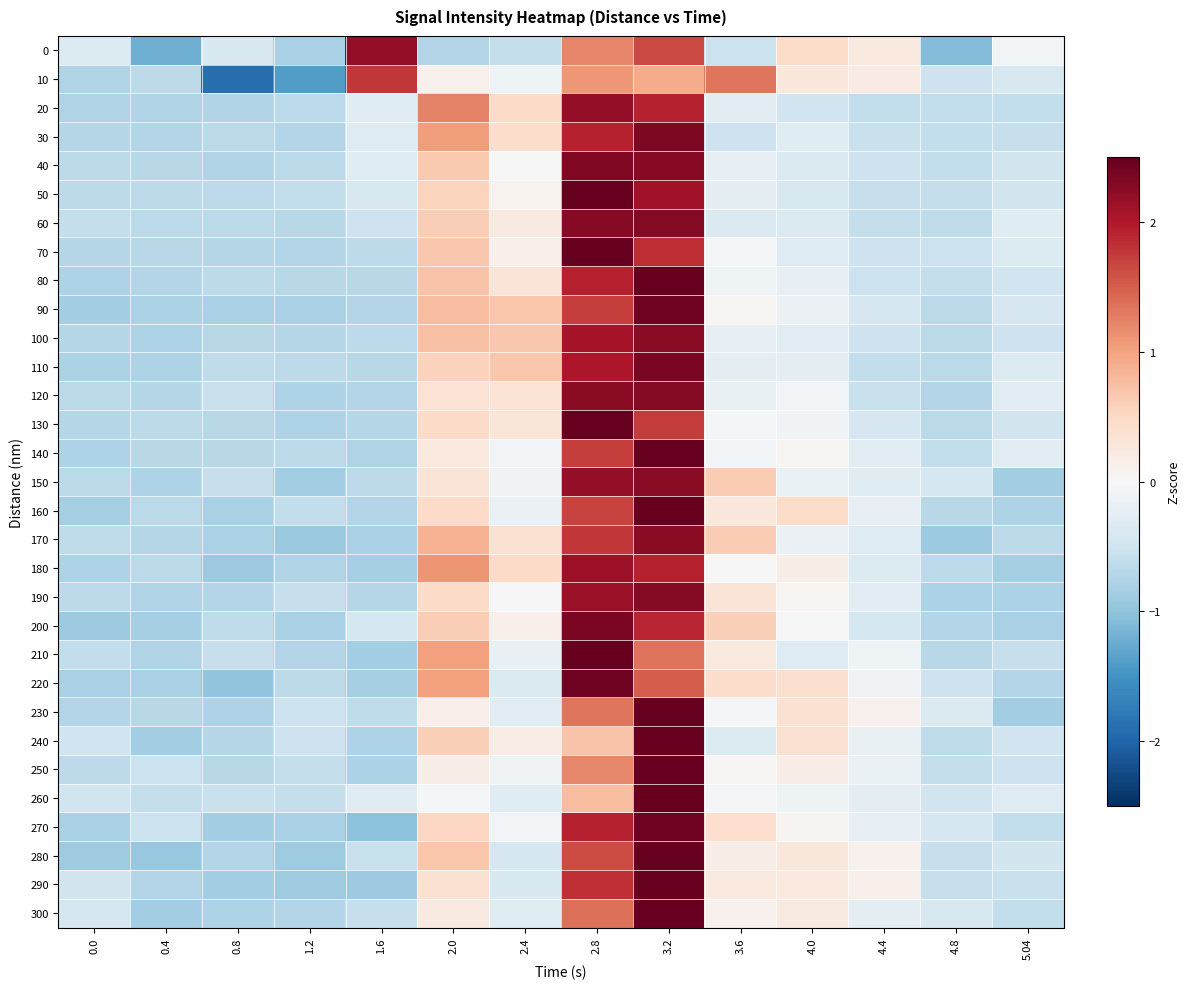

Reading left to right, extract all data points from this chart.

0: 0.0=-0.3	0.4=-1.2	0.8=-0.4	1.2=-0.8	1.6=2.2	2.0=-0.7	2.4=-0.6	2.8=1.2	3.2=1.6	3.6=-0.5	4.0=0.5	4.4=0.2	4.8=-1.1	5.04=-0.1
10: 0.0=-0.7	0.4=-0.6	0.8=-1.9	1.2=-1.4	1.6=1.8	2.0=0.1	2.4=-0.1	2.8=1.1	3.2=0.9	3.6=1.3	4.0=0.3	4.4=0.2	4.8=-0.5	5.04=-0.4
20: 0.0=-0.8	0.4=-0.8	0.8=-0.8	1.2=-0.7	1.6=-0.3	2.0=1.2	2.4=0.5	2.8=2.2	3.2=1.9	3.6=-0.3	4.0=-0.5	4.4=-0.6	4.8=-0.6	5.04=-0.6
30: 0.0=-0.7	0.4=-0.7	0.8=-0.7	1.2=-0.7	1.6=-0.3	2.0=1.0	2.4=0.4	2.8=1.9	3.2=2.3	3.6=-0.5	4.0=-0.3	4.4=-0.6	4.8=-0.6	5.04=-0.6
40: 0.0=-0.7	0.4=-0.7	0.8=-0.8	1.2=-0.7	1.6=-0.3	2.0=0.7	2.4=-0.0	2.8=2.3	3.2=2.3	3.6=-0.2	4.0=-0.4	4.4=-0.5	4.8=-0.6	5.04=-0.5
50: 0.0=-0.6	0.4=-0.7	0.8=-0.7	1.2=-0.6	1.6=-0.4	2.0=0.6	2.4=0.1	2.8=2.5	3.2=2.1	3.6=-0.2	4.0=-0.4	4.4=-0.6	4.8=-0.6	5.04=-0.5
60: 0.0=-0.6	0.4=-0.7	0.8=-0.7	1.2=-0.7	1.6=-0.5	2.0=0.6	2.4=0.2	2.8=2.3	3.2=2.3	3.6=-0.4	4.0=-0.4	4.4=-0.6	4.8=-0.6	5.04=-0.3
70: 0.0=-0.7	0.4=-0.7	0.8=-0.7	1.2=-0.7	1.6=-0.7	2.0=0.7	2.4=0.1	2.8=2.6	3.2=1.9	3.6=-0.1	4.0=-0.3	4.4=-0.5	4.8=-0.5	5.04=-0.3
80: 0.0=-0.8	0.4=-0.7	0.8=-0.6	1.2=-0.7	1.6=-0.7	2.0=0.7	2.4=0.3	2.8=1.9	3.2=2.5	3.6=-0.1	4.0=-0.2	4.4=-0.5	4.8=-0.6	5.04=-0.5
90: 0.0=-0.9	0.4=-0.8	0.8=-0.8	1.2=-0.8	1.6=-0.7	2.0=0.8	2.4=0.7	2.8=1.7	3.2=2.4	3.6=0.1	4.0=-0.1	4.4=-0.4	4.8=-0.7	5.04=-0.4
100: 0.0=-0.7	0.4=-0.8	0.8=-0.7	1.2=-0.7	1.6=-0.7	2.0=0.7	2.4=0.7	2.8=2.1	3.2=2.3	3.6=-0.2	4.0=-0.3	4.4=-0.5	4.8=-0.7	5.04=-0.5
110: 0.0=-0.8	0.4=-0.8	0.8=-0.6	1.2=-0.7	1.6=-0.7	2.0=0.6	2.4=0.7	2.8=2.0	3.2=2.3	3.6=-0.2	4.0=-0.2	4.4=-0.6	4.8=-0.7	5.04=-0.3
120: 0.0=-0.7	0.4=-0.7	0.8=-0.6	1.2=-0.8	1.6=-0.7	2.0=0.4	2.4=0.3	2.8=2.3	3.2=2.3	3.6=-0.2	4.0=-0.1	4.4=-0.6	4.8=-0.7	5.04=-0.3
130: 0.0=-0.7	0.4=-0.7	0.8=-0.7	1.2=-0.8	1.6=-0.7	2.0=0.5	2.4=0.3	2.8=2.7	3.2=1.8	3.6=-0.0	4.0=-0.1	4.4=-0.4	4.8=-0.7	5.04=-0.5
140: 0.0=-0.8	0.4=-0.7	0.8=-0.7	1.2=-0.6	1.6=-0.7	2.0=0.2	2.4=-0.1	2.8=1.7	3.2=2.8	3.6=-0.1	4.0=0.1	4.4=-0.3	4.8=-0.6	5.04=-0.3
150: 0.0=-0.7	0.4=-0.8	0.8=-0.6	1.2=-0.9	1.6=-0.6	2.0=0.3	2.4=-0.1	2.8=2.2	3.2=2.2	3.6=0.6	4.0=-0.2	4.4=-0.3	4.8=-0.4	5.04=-0.8
160: 0.0=-0.8	0.4=-0.7	0.8=-0.8	1.2=-0.6	1.6=-0.7	2.0=0.5	2.4=-0.2	2.8=1.7	3.2=2.6	3.6=0.3	4.0=0.5	4.4=-0.2	4.8=-0.7	5.04=-0.8
170: 0.0=-0.6	0.4=-0.7	0.8=-0.8	1.2=-0.9	1.6=-0.8	2.0=0.9	2.4=0.4	2.8=1.8	3.2=2.3	3.6=0.6	4.0=-0.1	4.4=-0.3	4.8=-0.9	5.04=-0.7
180: 0.0=-0.8	0.4=-0.7	0.8=-0.9	1.2=-0.8	1.6=-0.8	2.0=1.1	2.4=0.5	2.8=2.1	3.2=1.9	3.6=-0.0	4.0=0.1	4.4=-0.3	4.8=-0.7	5.04=-0.8
190: 0.0=-0.7	0.4=-0.8	0.8=-0.7	1.2=-0.6	1.6=-0.7	2.0=0.5	2.4=0.0	2.8=2.2	3.2=2.3	3.6=0.3	4.0=0.0	4.4=-0.3	4.8=-0.8	5.04=-0.8
200: 0.0=-0.9	0.4=-0.8	0.8=-0.6	1.2=-0.8	1.6=-0.4	2.0=0.6	2.4=0.1	2.8=2.4	3.2=1.9	3.6=0.6	4.0=-0.0	4.4=-0.4	4.8=-0.7	5.04=-0.8
210: 0.0=-0.6	0.4=-0.7	0.8=-0.6	1.2=-0.7	1.6=-0.8	2.0=1.0	2.4=-0.2	2.8=2.7	3.2=1.4	3.6=0.2	4.0=-0.3	4.4=-0.1	4.8=-0.7	5.04=-0.6
220: 0.0=-0.8	0.4=-0.8	0.8=-1.0	1.2=-0.7	1.6=-0.8	2.0=1.0	2.4=-0.4	2.8=2.4	3.2=1.5	3.6=0.4	4.0=0.4	4.4=-0.1	4.8=-0.5	5.04=-0.7
230: 0.0=-0.7	0.4=-0.7	0.8=-0.8	1.2=-0.5	1.6=-0.6	2.0=0.1	2.4=-0.3	2.8=1.3	3.2=3.0	3.6=-0.0	4.0=0.4	4.4=0.1	4.8=-0.4	5.04=-0.9
240: 0.0=-0.5	0.4=-0.9	0.8=-0.7	1.2=-0.5	1.6=-0.8	2.0=0.6	2.4=0.2	2.8=0.7	3.2=3.1	3.6=-0.3	4.0=0.4	4.4=-0.2	4.8=-0.6	5.04=-0.5
250: 0.0=-0.7	0.4=-0.5	0.8=-0.7	1.2=-0.6	1.6=-0.8	2.0=0.1	2.4=-0.1	2.8=1.2	3.2=3.1	3.6=0.0	4.0=0.2	4.4=-0.2	4.8=-0.6	5.04=-0.5
260: 0.0=-0.5	0.4=-0.6	0.8=-0.6	1.2=-0.6	1.6=-0.3	2.0=-0.1	2.4=-0.3	2.8=0.8	3.2=3.4	3.6=-0.0	4.0=-0.1	4.4=-0.2	4.8=-0.5	5.04=-0.3
270: 0.0=-0.8	0.4=-0.5	0.8=-0.9	1.2=-0.8	1.6=-1.0	2.0=0.5	2.4=-0.1	2.8=1.9	3.2=2.4	3.6=0.4	4.0=0.1	4.4=-0.2	4.8=-0.4	5.04=-0.6
280: 0.0=-0.9	0.4=-1.0	0.8=-0.7	1.2=-0.9	1.6=-0.6	2.0=0.7	2.4=-0.4	2.8=1.6	3.2=2.6	3.6=0.2	4.0=0.3	4.4=0.1	4.8=-0.6	5.04=-0.5
290: 0.0=-0.5	0.4=-0.7	0.8=-0.9	1.2=-0.9	1.6=-0.9	2.0=0.4	2.4=-0.4	2.8=1.8	3.2=2.5	3.6=0.2	4.0=0.2	4.4=0.1	4.8=-0.6	5.04=-0.6
300: 0.0=-0.4	0.4=-0.9	0.8=-0.8	1.2=-0.7	1.6=-0.6	2.0=0.2	2.4=-0.3	2.8=1.4	3.2=3.0	3.6=0.1	4.0=0.2	4.4=-0.2	4.8=-0.4	5.04=-0.6